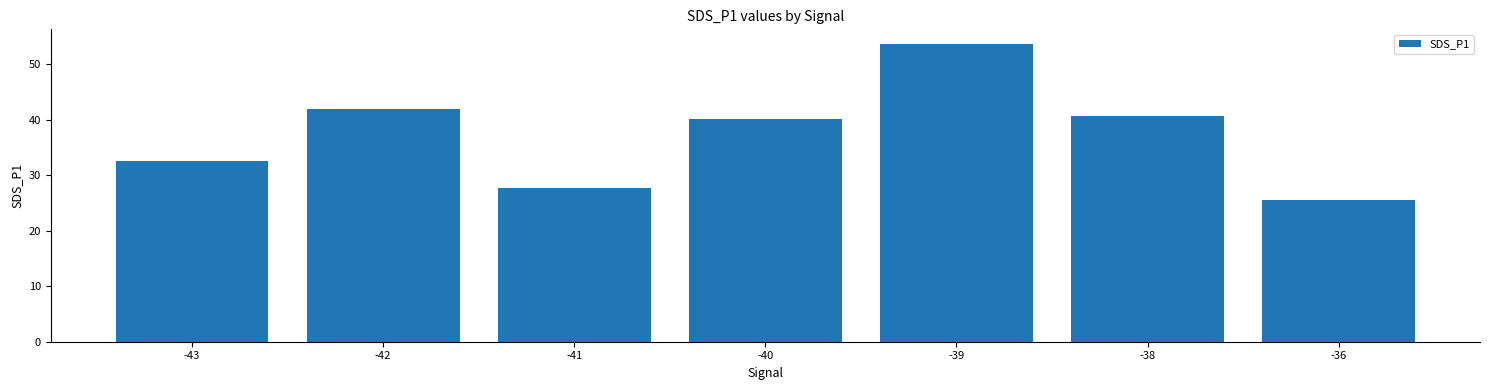

List the labels in order of value, smallest first.

-36, -41, -43, -40, -38, -42, -39